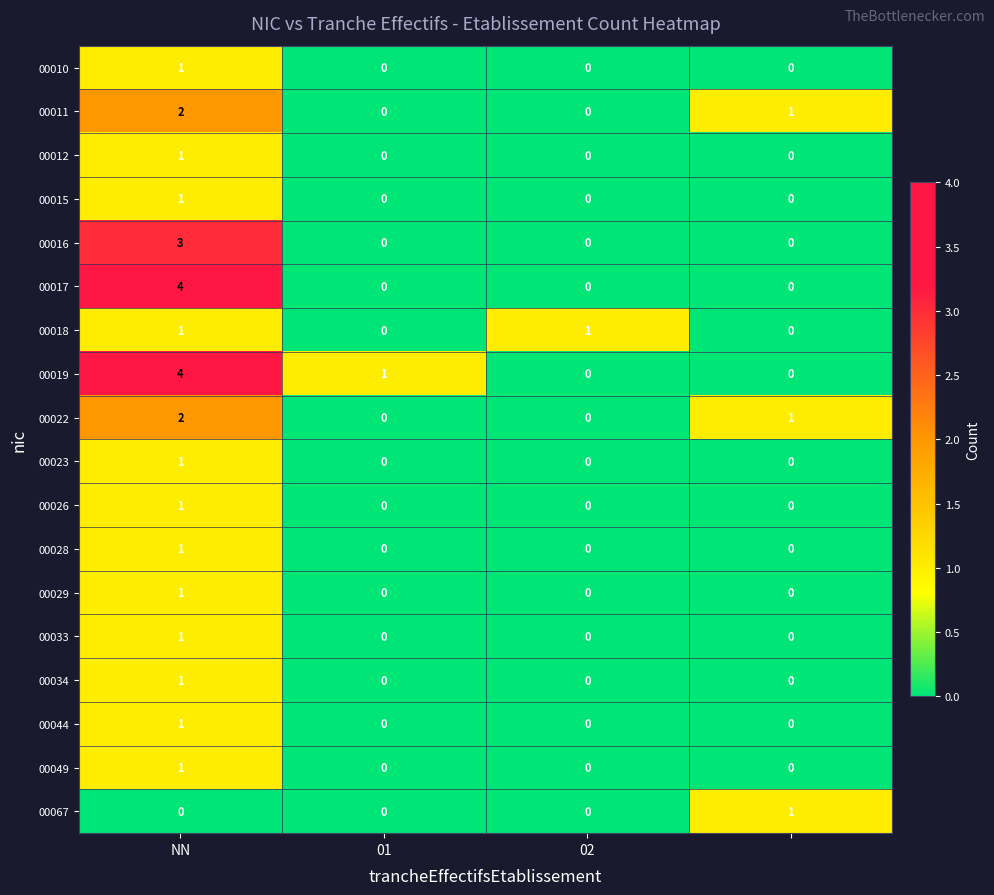

Count the 00049 values in the range 0 to 1.

4